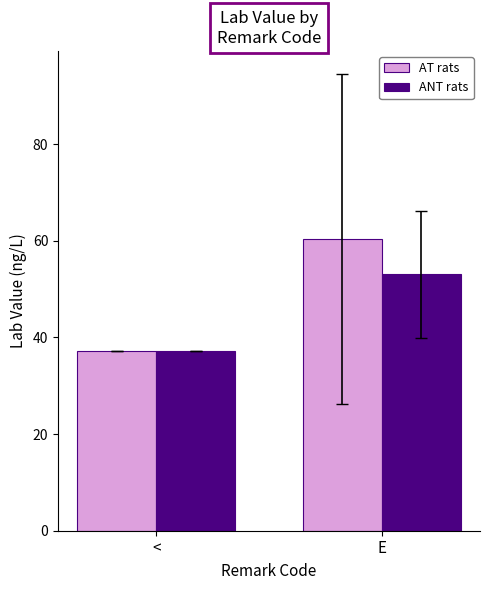

What is the label of the 2nd bar from the left?

E